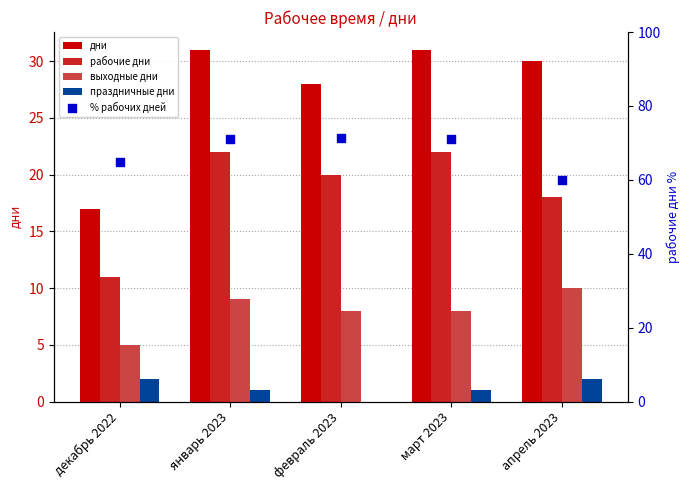

Is the value of праздничные дни at январь 2023 greater than the value of дни at март 2023?

No